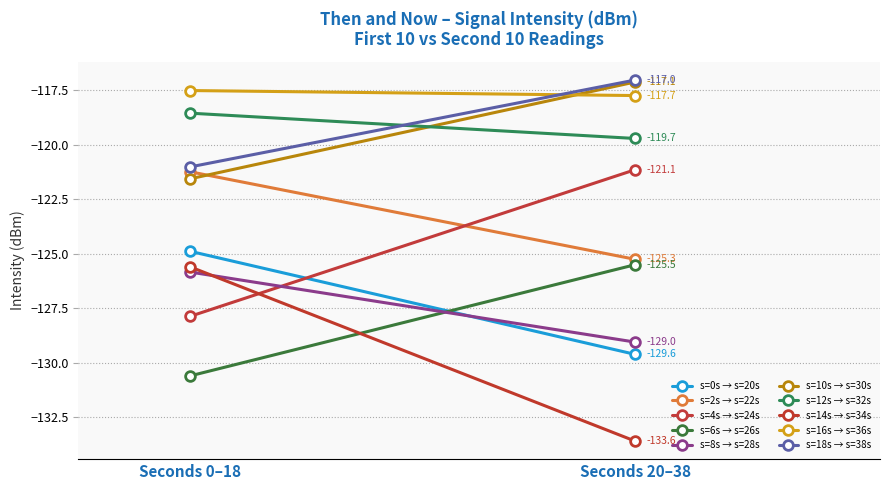

What is the average value?

-123.5